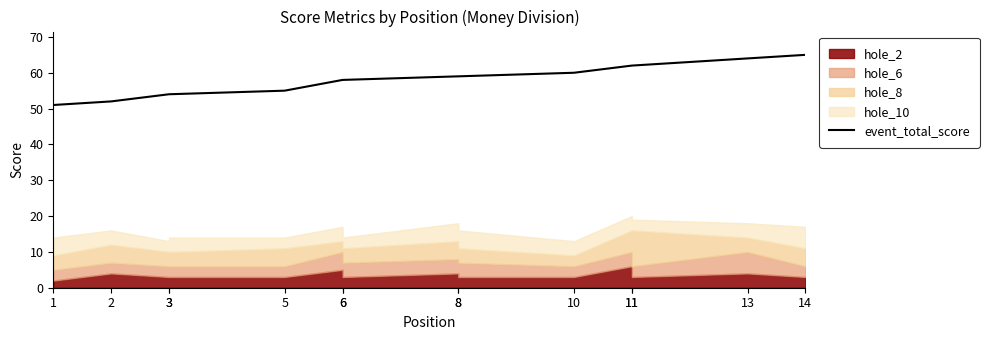

What is the value of the 11th point from the left?

62